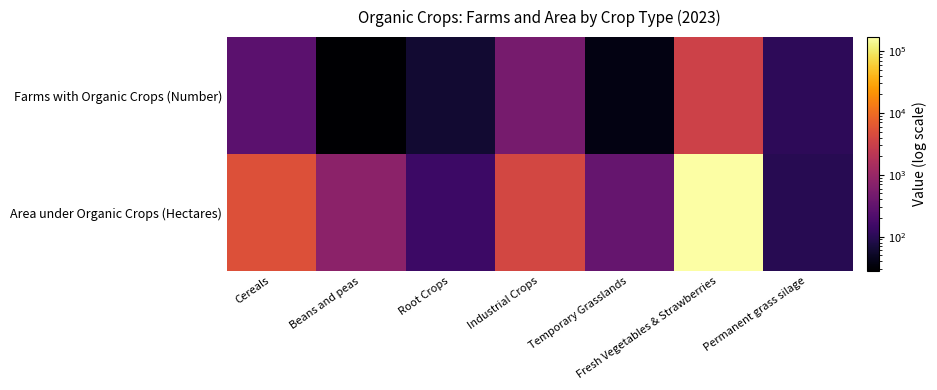

At how many categories does at least one series exceed 167140?

1